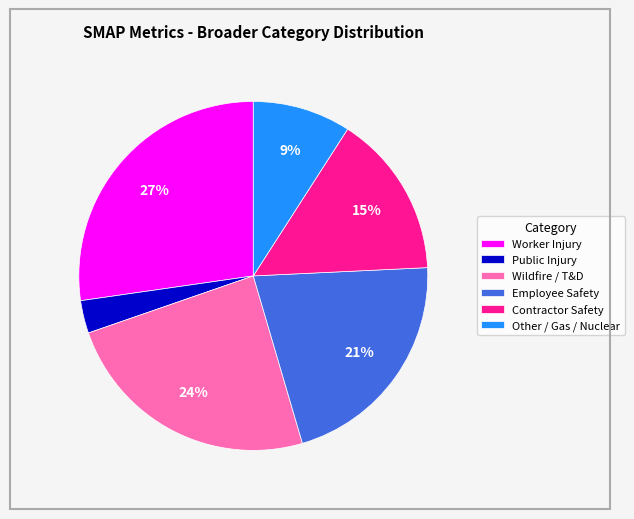

How many segments does this pie chart have?

6